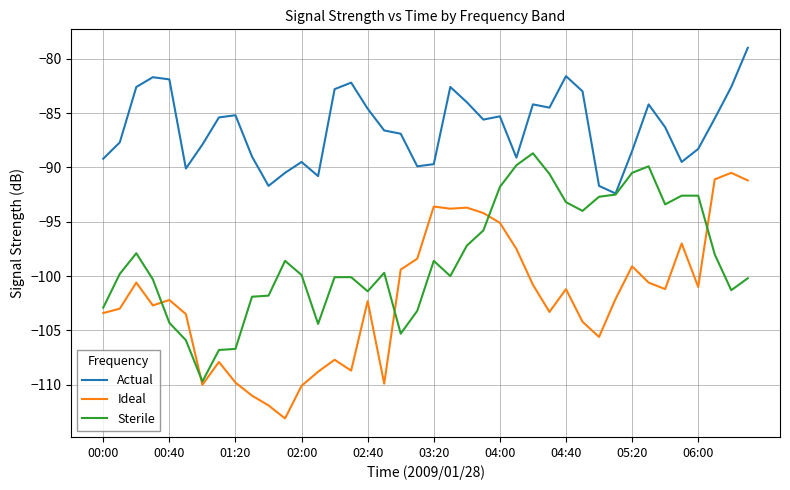

What is the maximum value shown in the chart?

-79.0